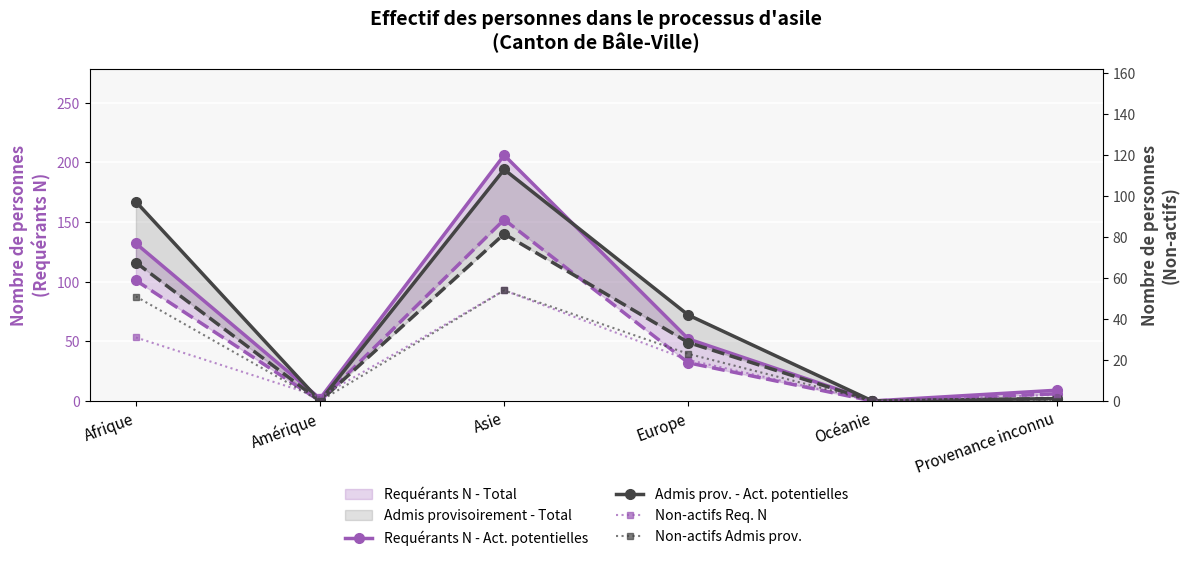

The value of Non-actifs Admis prov. at Amérique is -17. True or false?

False